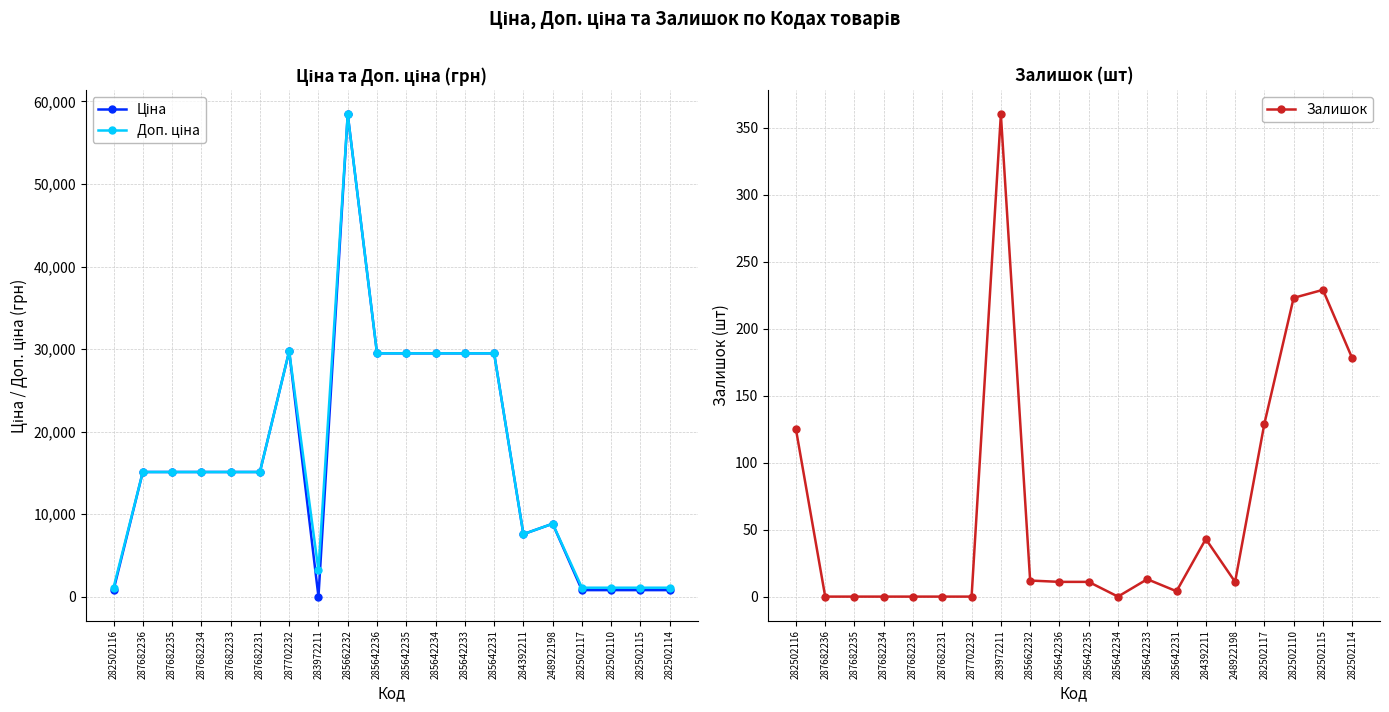

List the labels in order of Ціна value, smallest first.

283972211, 282502116, 282502117, 282502110, 282502115, 282502114, 284392211, 248922198, 287682236, 287682235, 287682234, 287682233, 287682231, 285642236, 285642235, 285642234, 285642233, 285642231, 287702232, 285662232